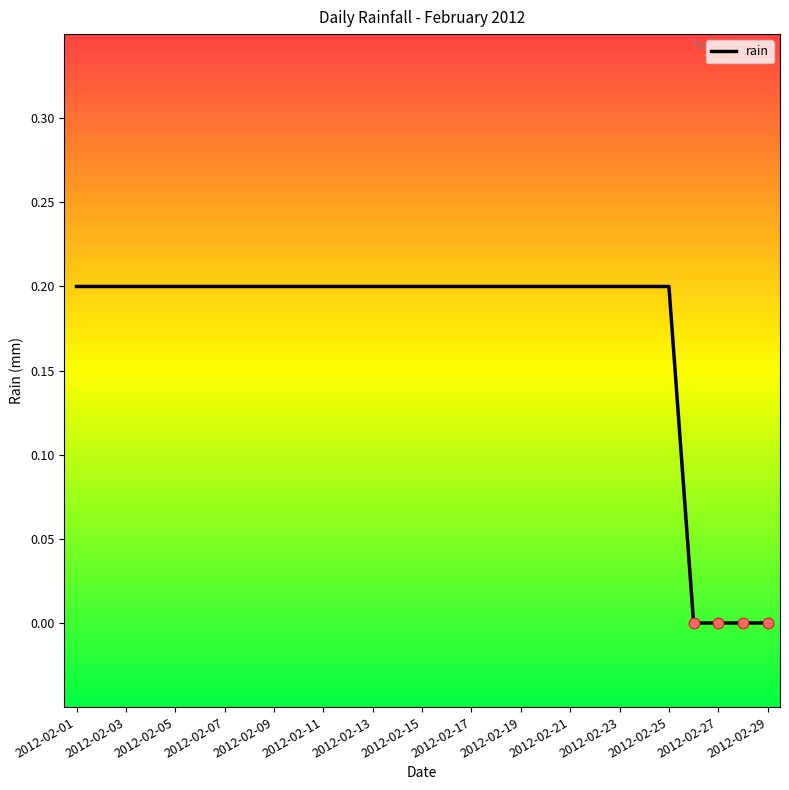

How many lines are shown in the chart?

1